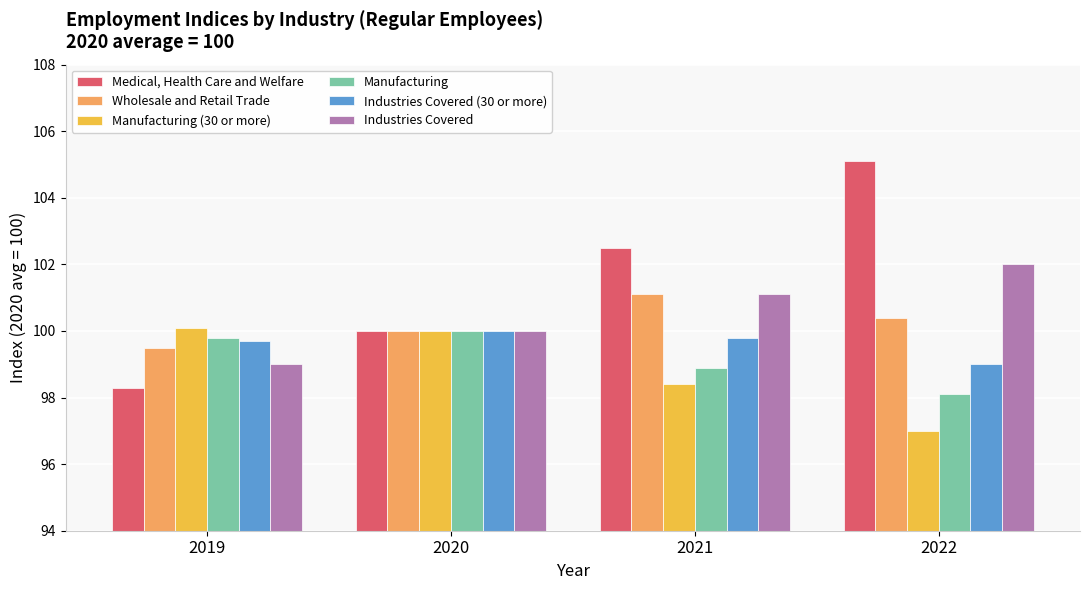

What is the value of the Manufacturing bar at the 1st from the left?

99.8